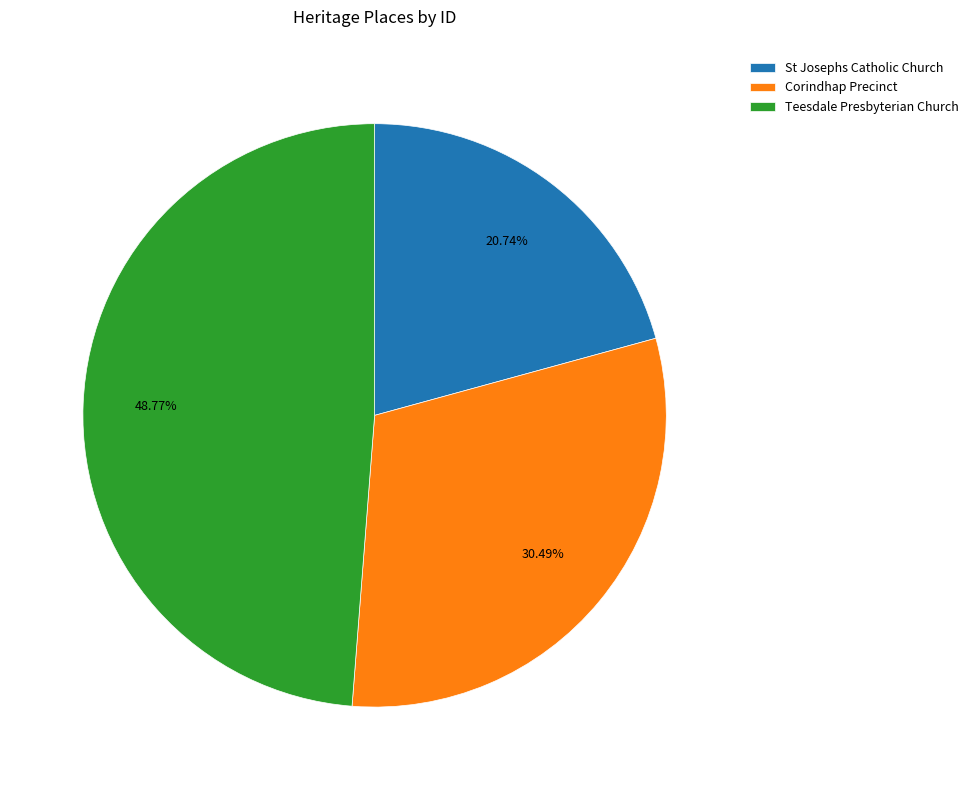

Does Teesdale Presbyterian Church account for over 50% of the chart?

No